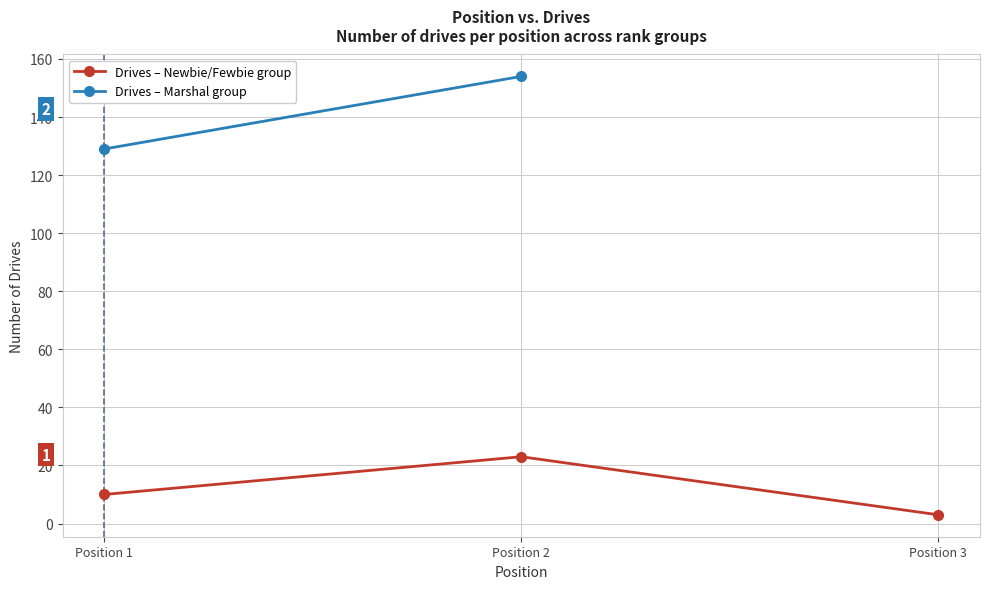

What is the greatest value displayed?

23